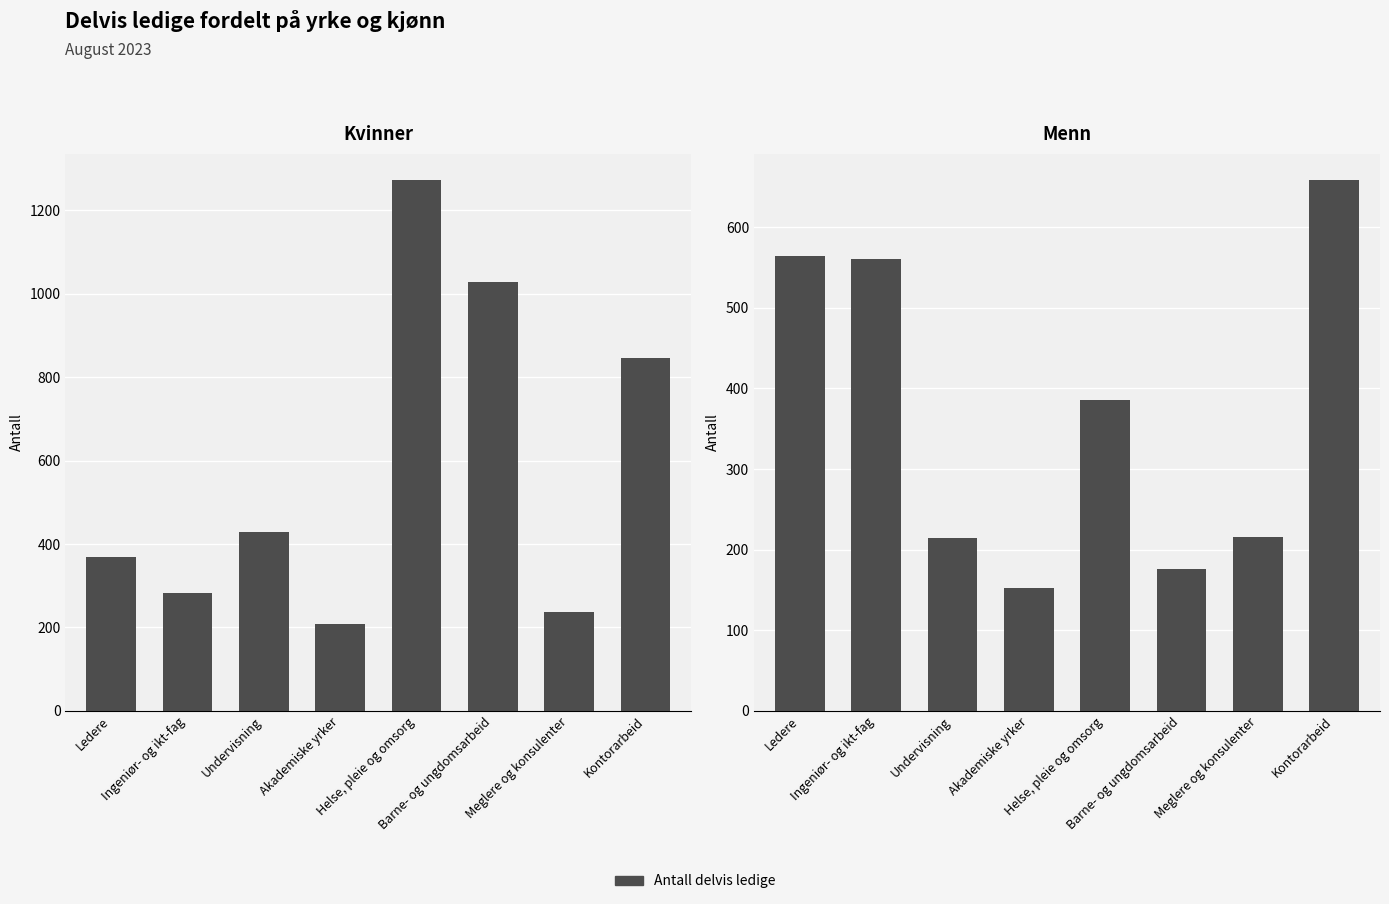

What is the lowest value of the Menn series?

152